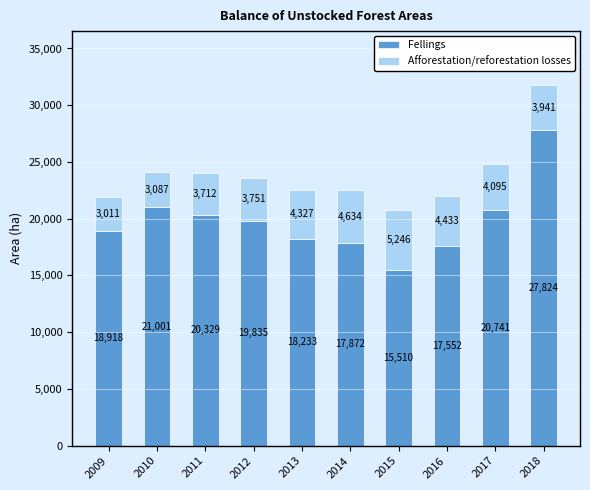

What is the lowest value of the Fellings series?

15510